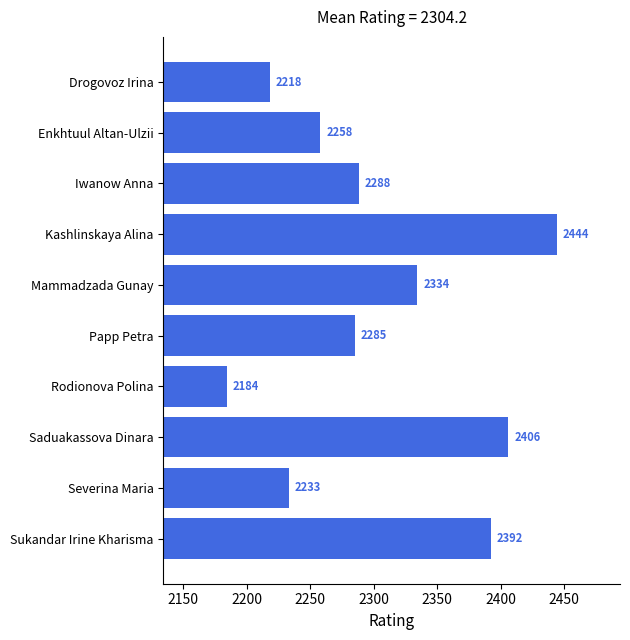

What is the change in value from Drogovoz Irina to Mammadzada Gunay?

+116